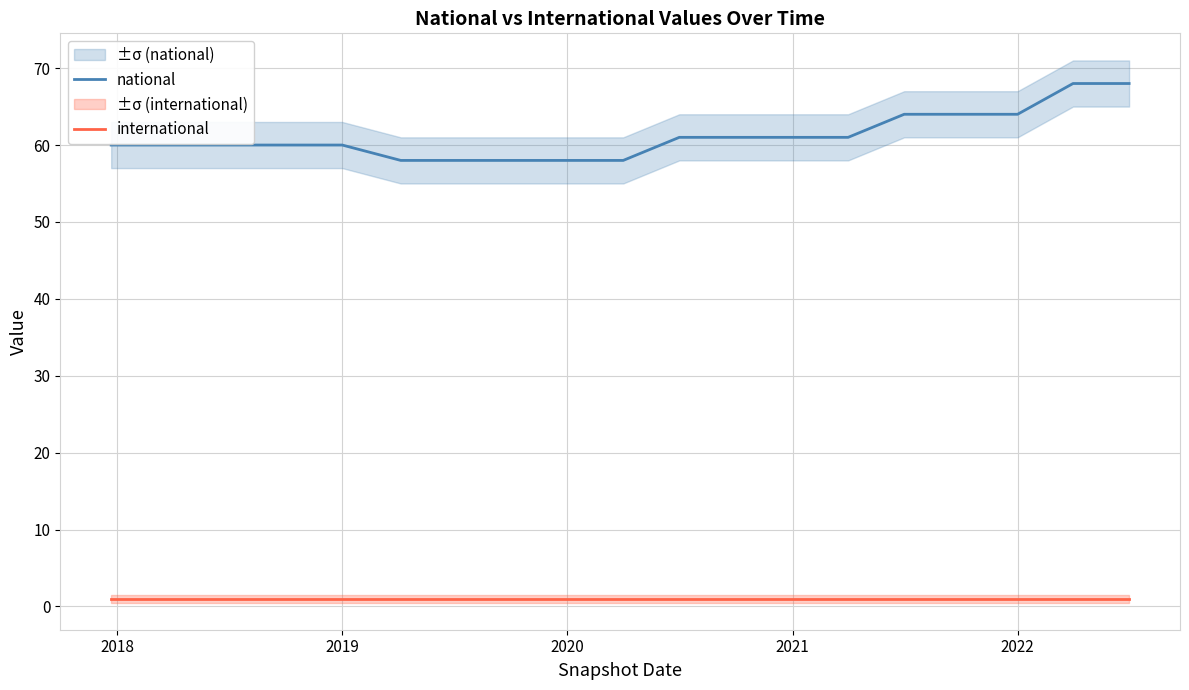

True or false: national and international cross at least once.

False